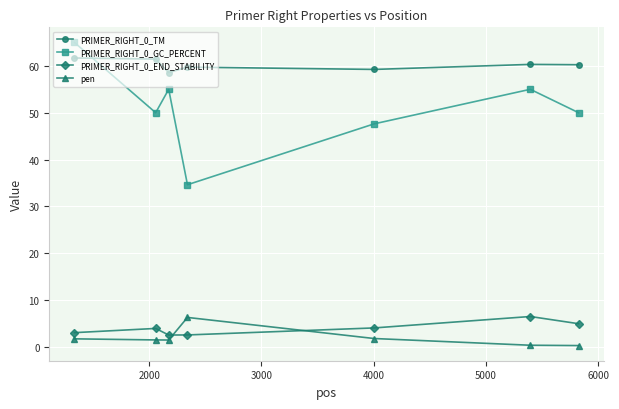

What is the value of the PRIMER_RIGHT_0_TM point at the 2nd from the left?

61.5